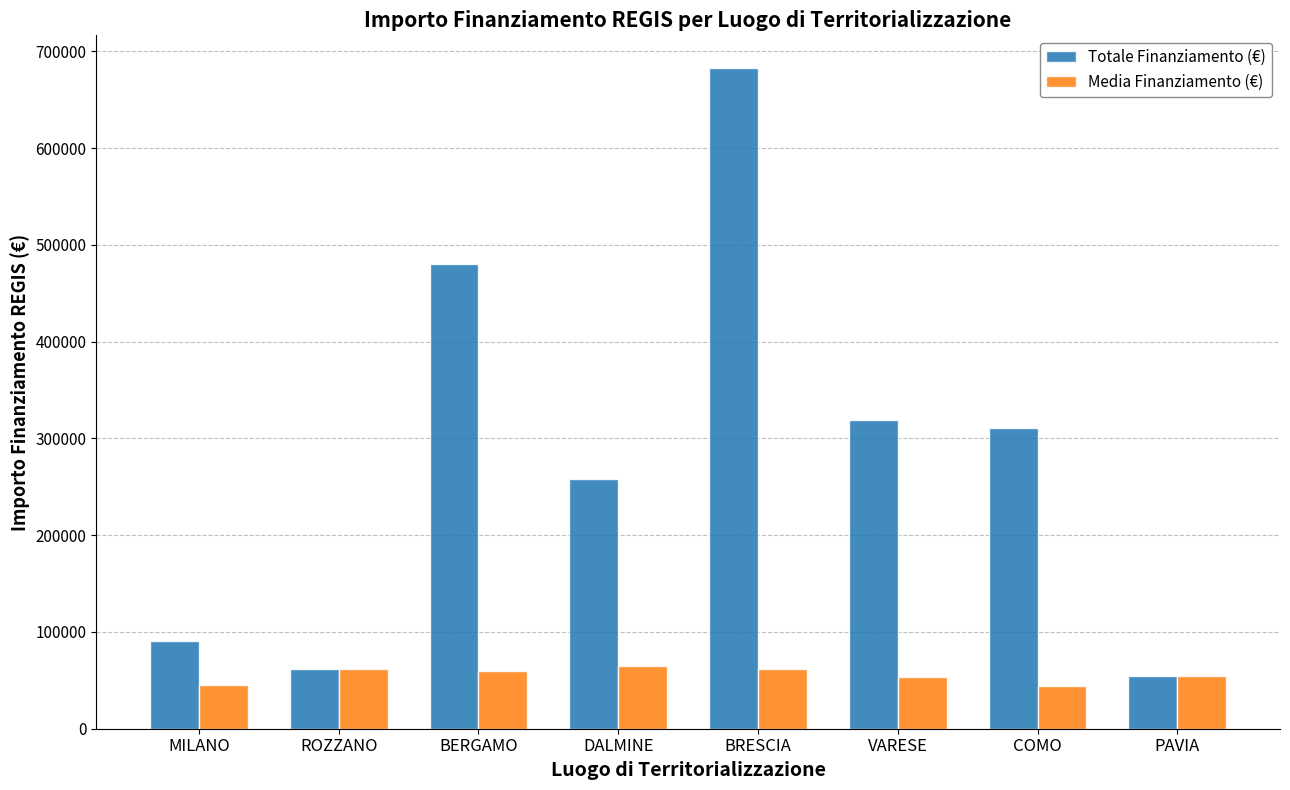

What are all the series names shown in the legend?

Totale Finanziamento (€), Media Finanziamento (€)